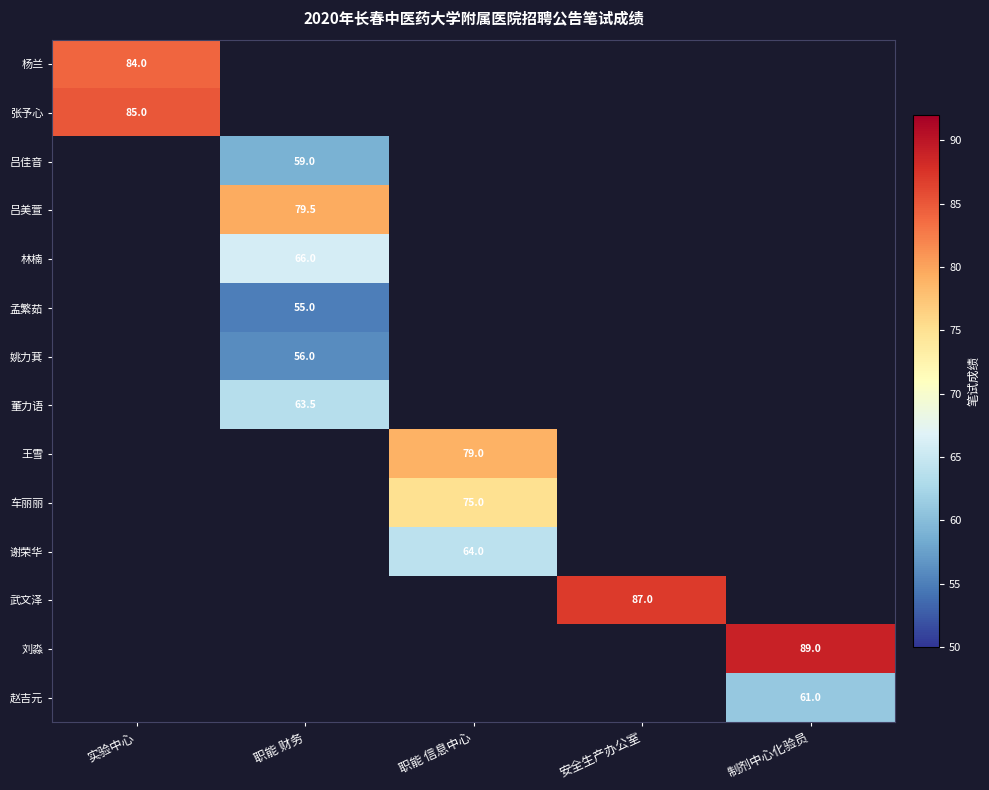

How many categories are shown in the chart?

5